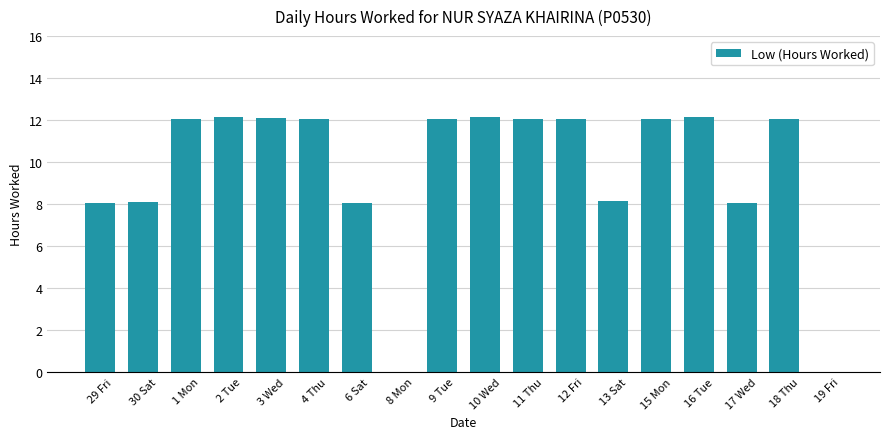

What is the sum of all values?

173.2